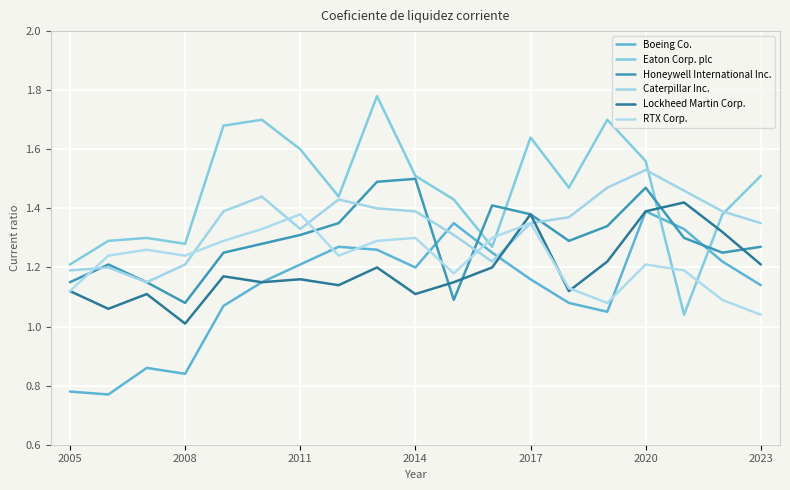

How many interior local valleys does the Lockheed Martin Corp. series have?

6